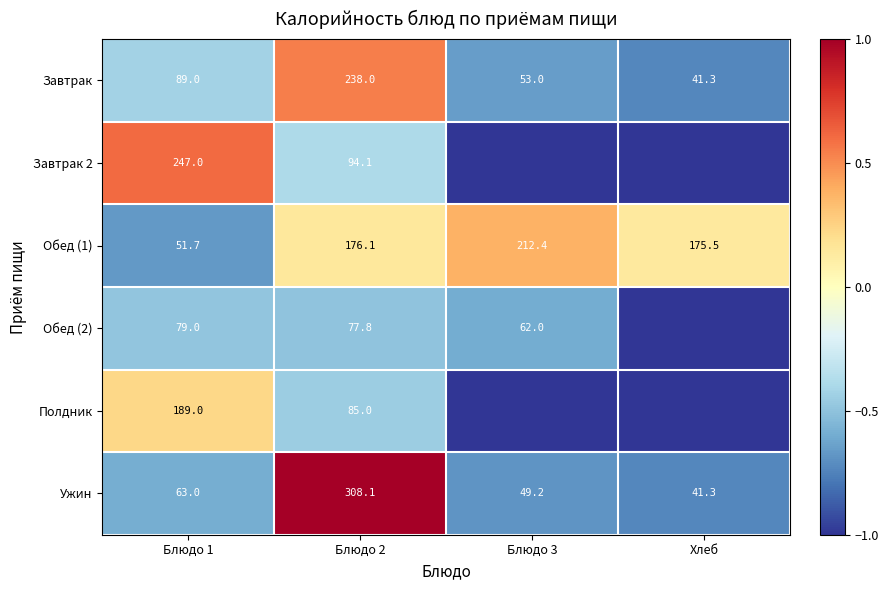

What is the difference between the highest and lowest values at Блюдо 1?

195.3